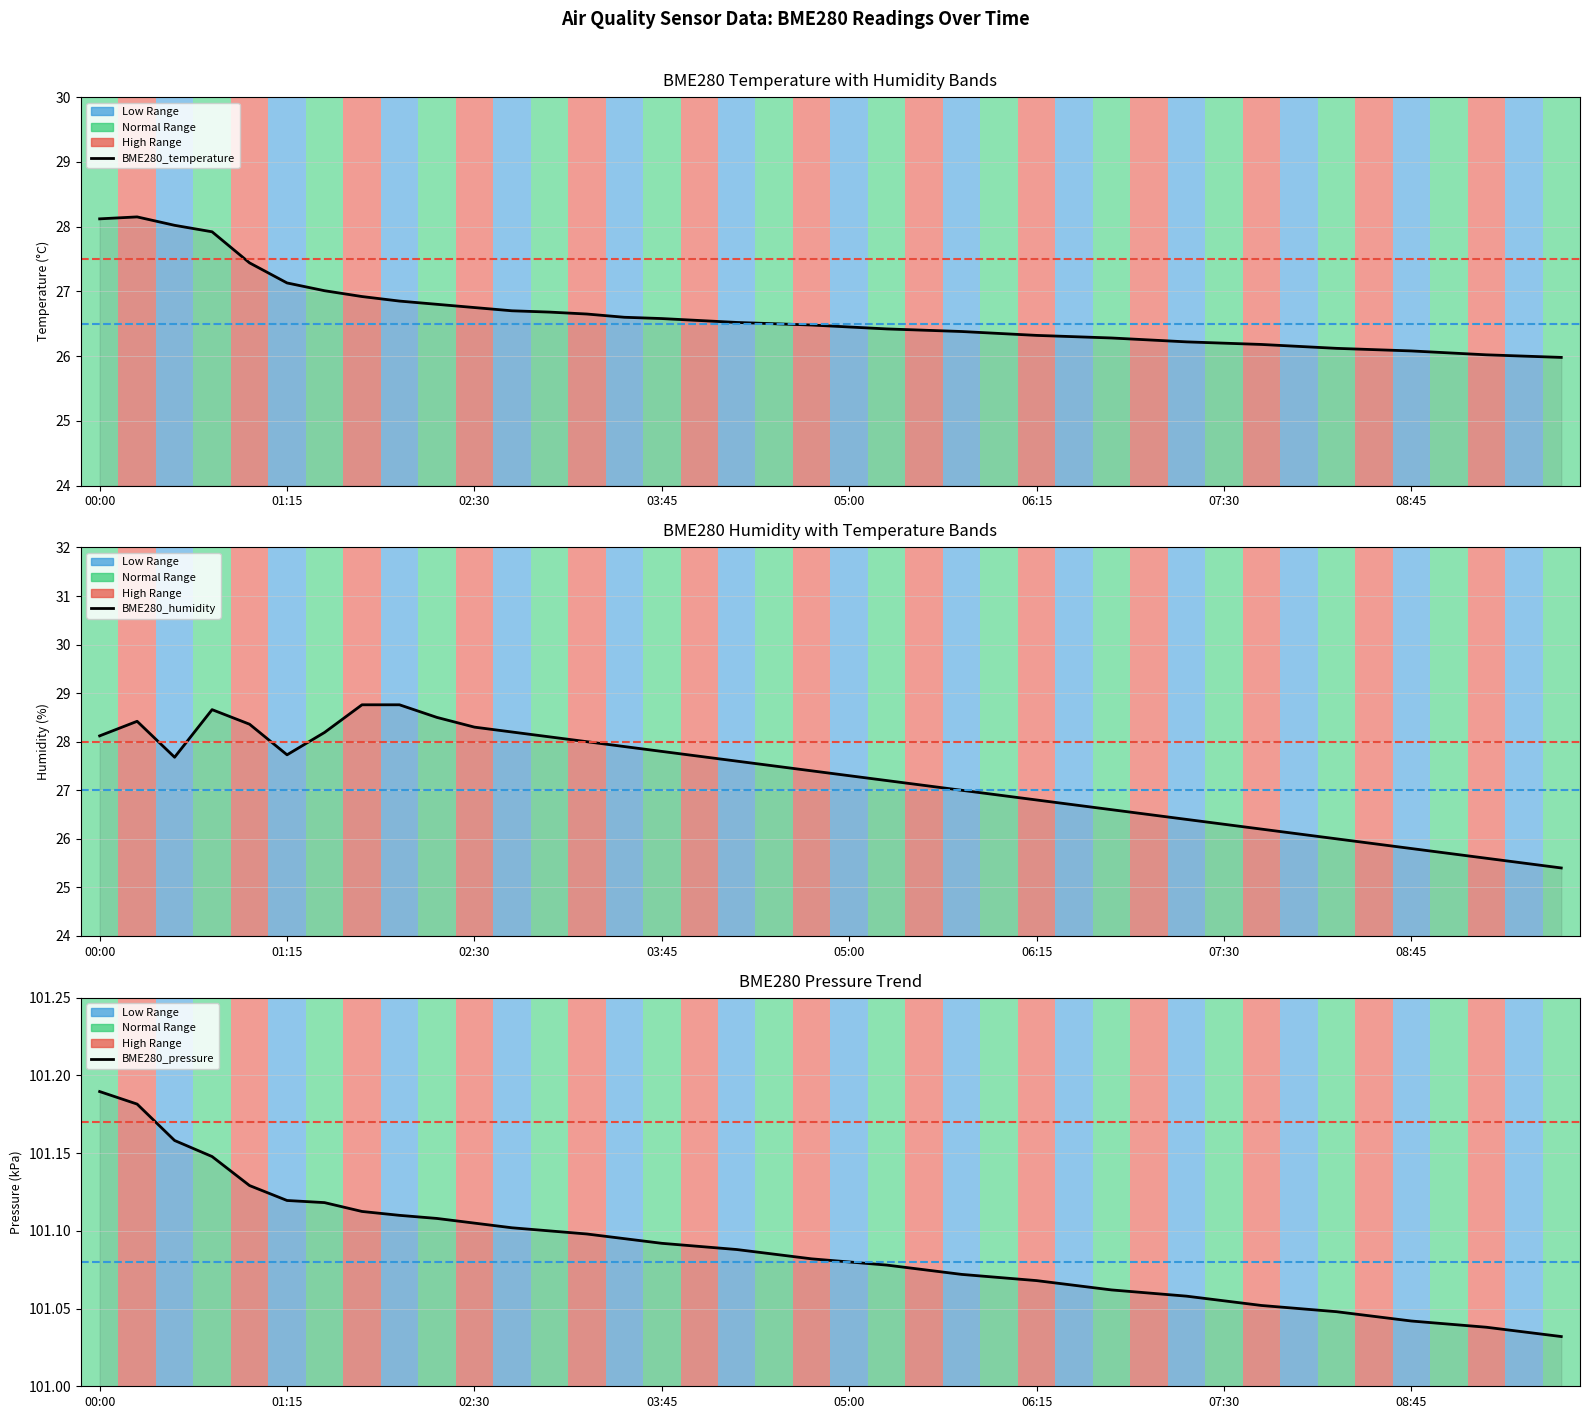

What is the label of the 1st point from the right?

09:45